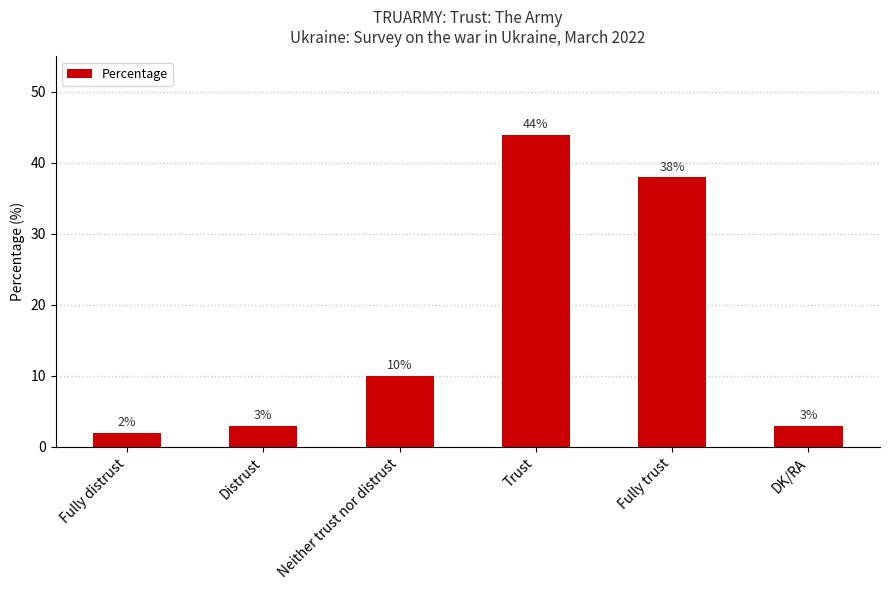

The chart shows a value of 3 at DK/RA. True or false?

True